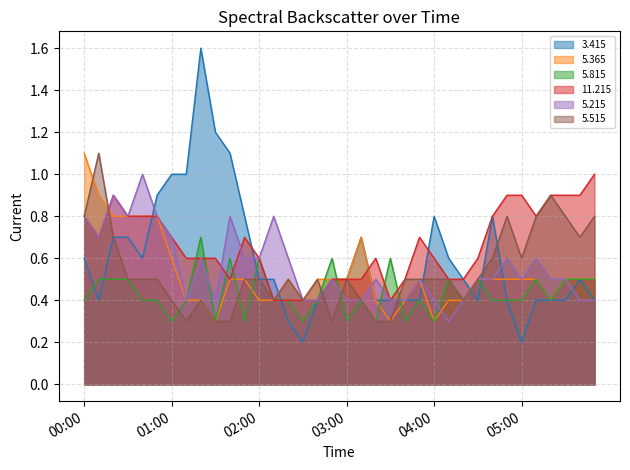

Count the number of categories in the chart.

36